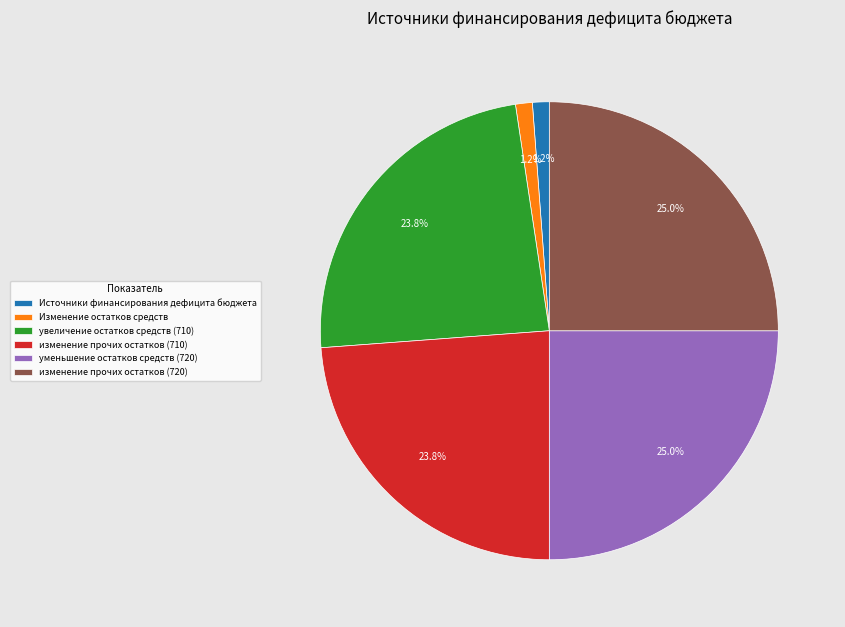

How many segments does this pie chart have?

6